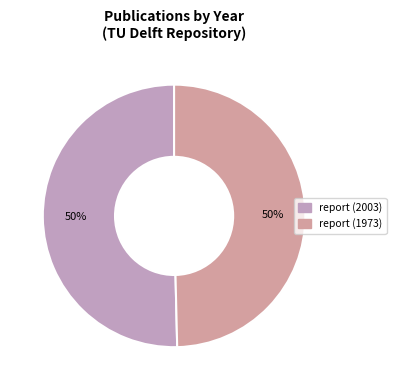

Do report (1973) and report (2003) together represent more than half of the pie?

Yes